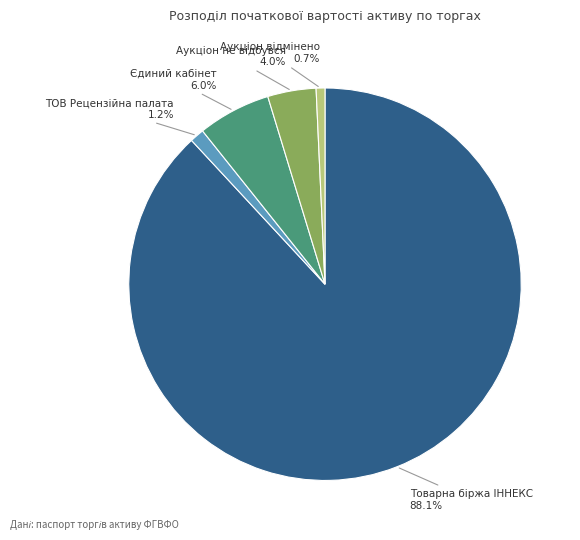

Count the number of slices in the pie.

5